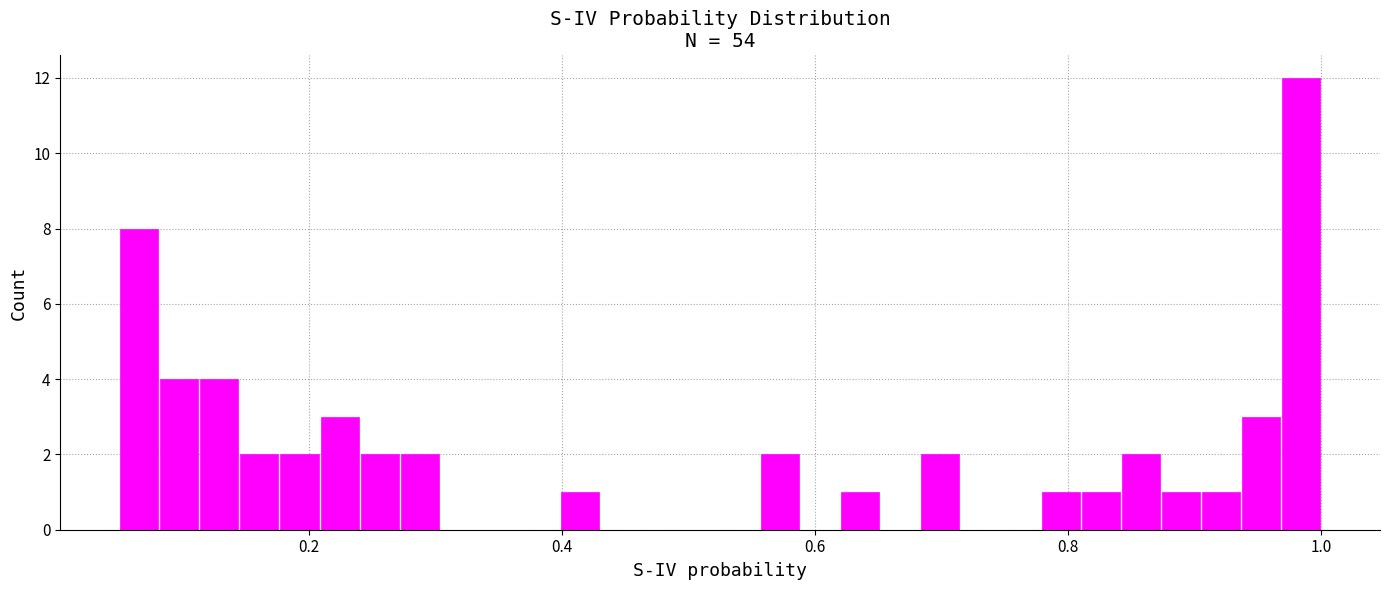

Around what value on the x-axis is the tallest bar? Give the approximate position of its centre, as read against the axis.

0.98